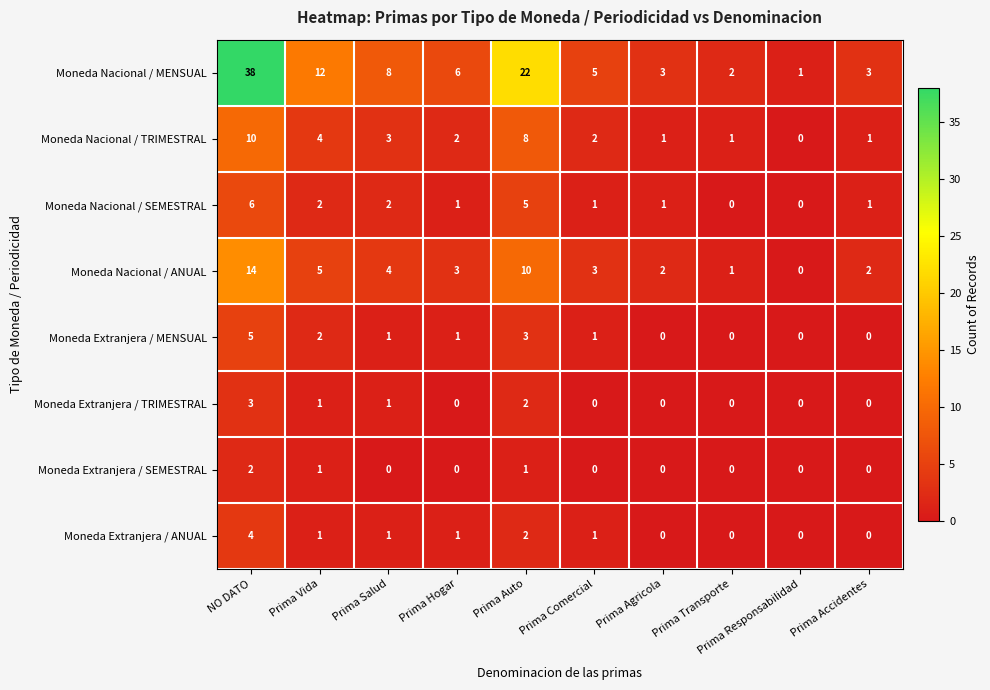

Is it true that Moneda Nacional / TRIMESTRAL equals 4 at Prima Salud?

False